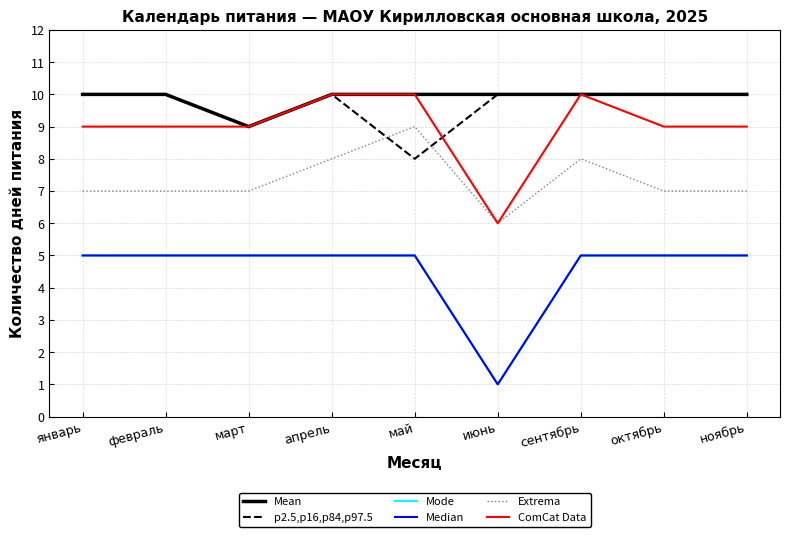

Does the chart display data point markers on the line(s)?

No